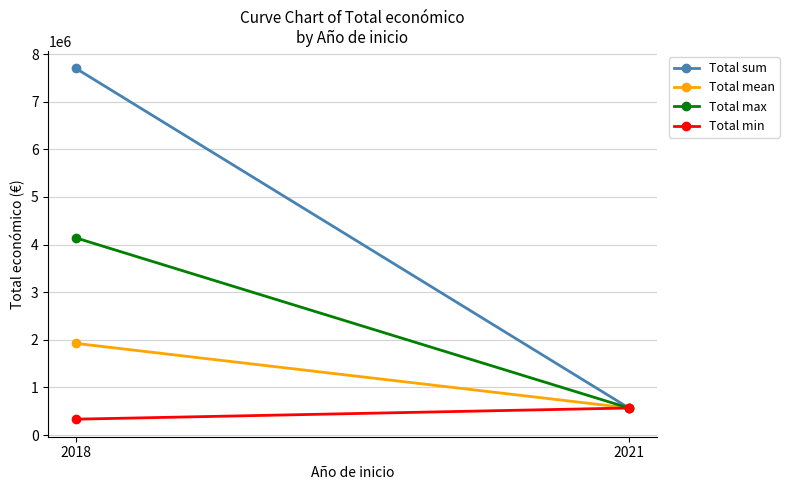

At which category is the sum across all series the highest?

2018